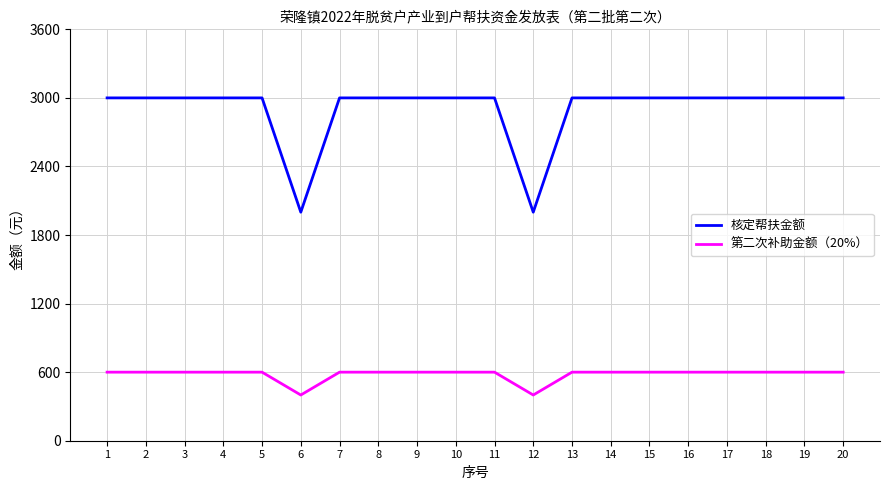

What is the lowest value of the 第二次补助金额（20%） series?

400